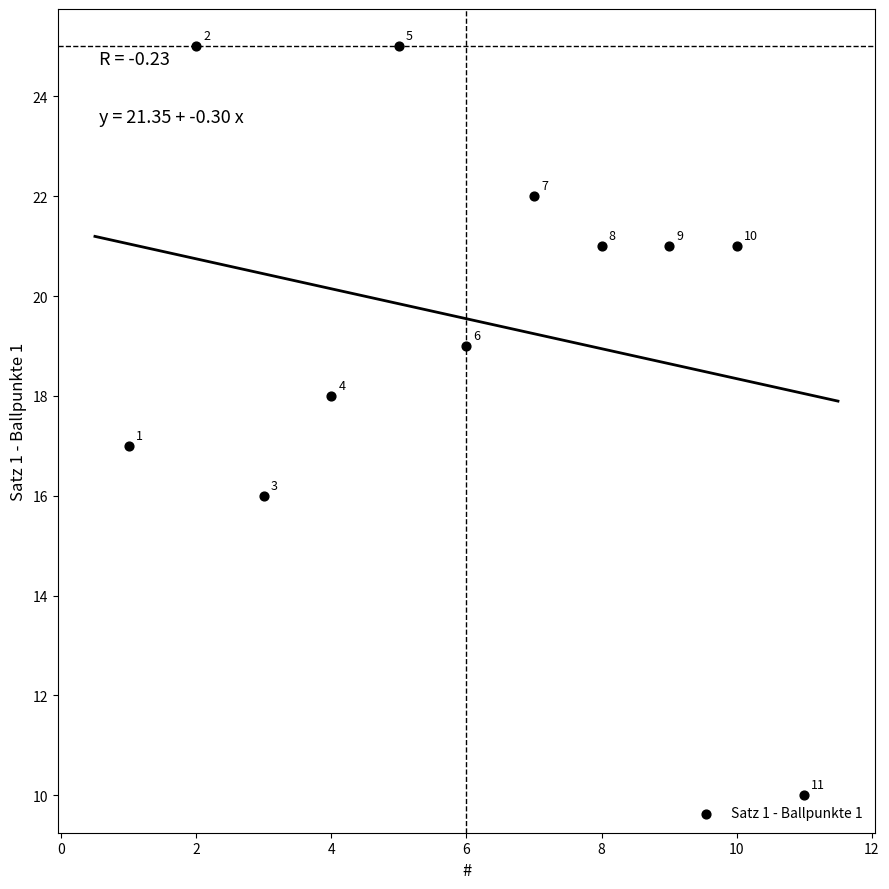

What Y value in the scatter plot is closest to 17?

17